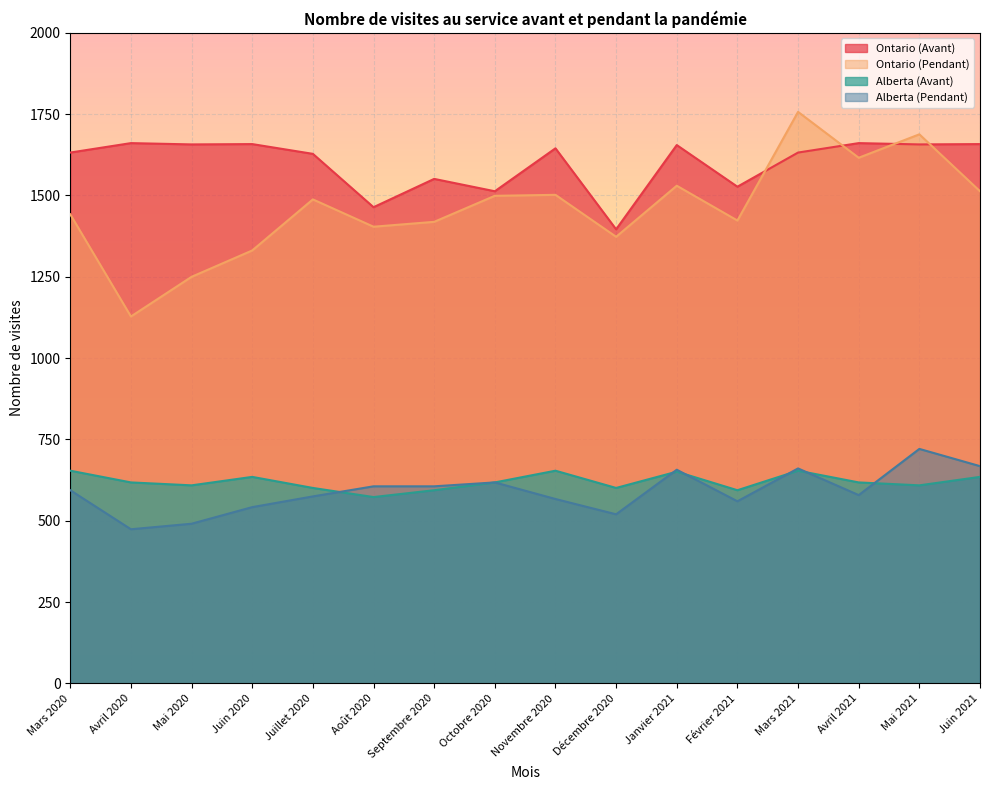

What is the difference between the second highest and minimum values in the Ontario (Pendant) series?

560